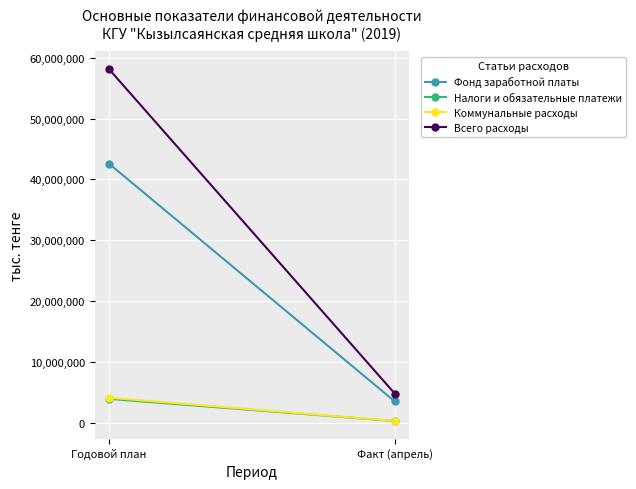

How many values in the Коммунальные расходы series are below 4167700?

1